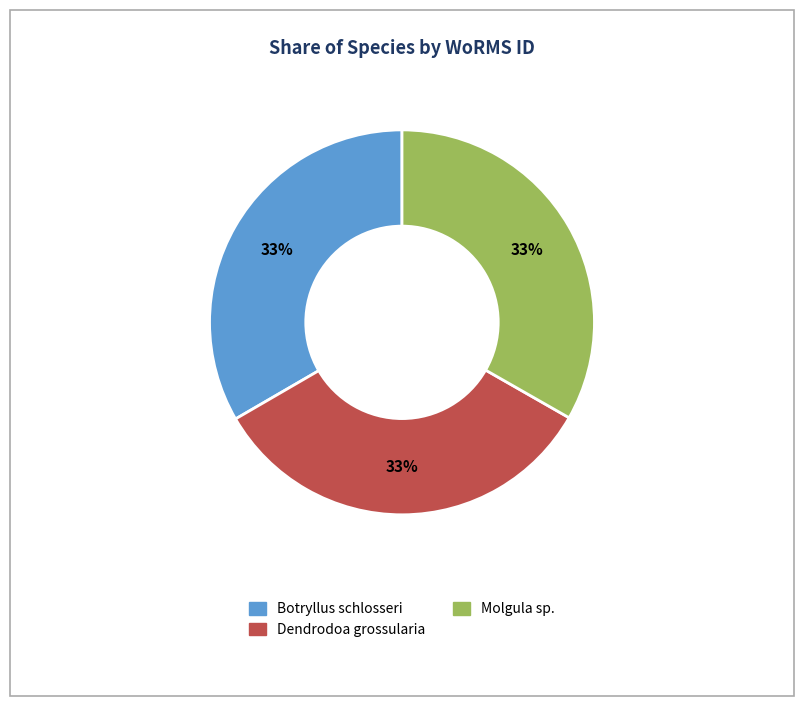

The Molgula sp. slice represents 33% of the pie. True or false?

True